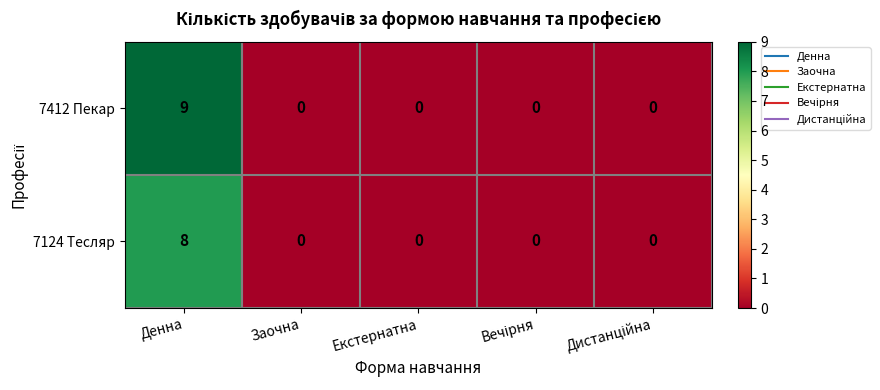

What is the greatest value displayed?

9